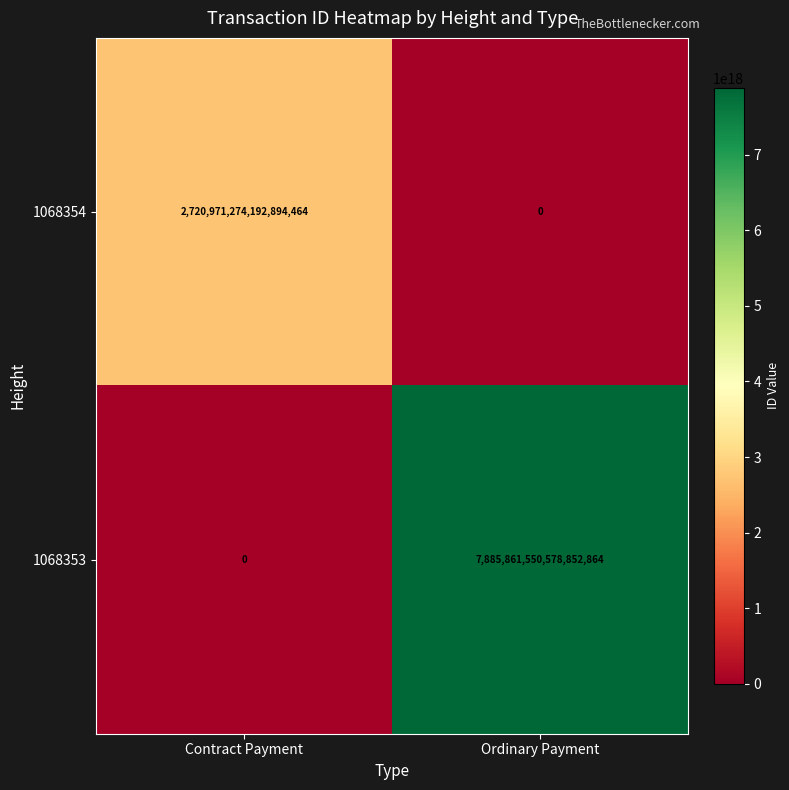

Is it true that 1068353 equals 7885861550578852864 at Ordinary Payment?

True